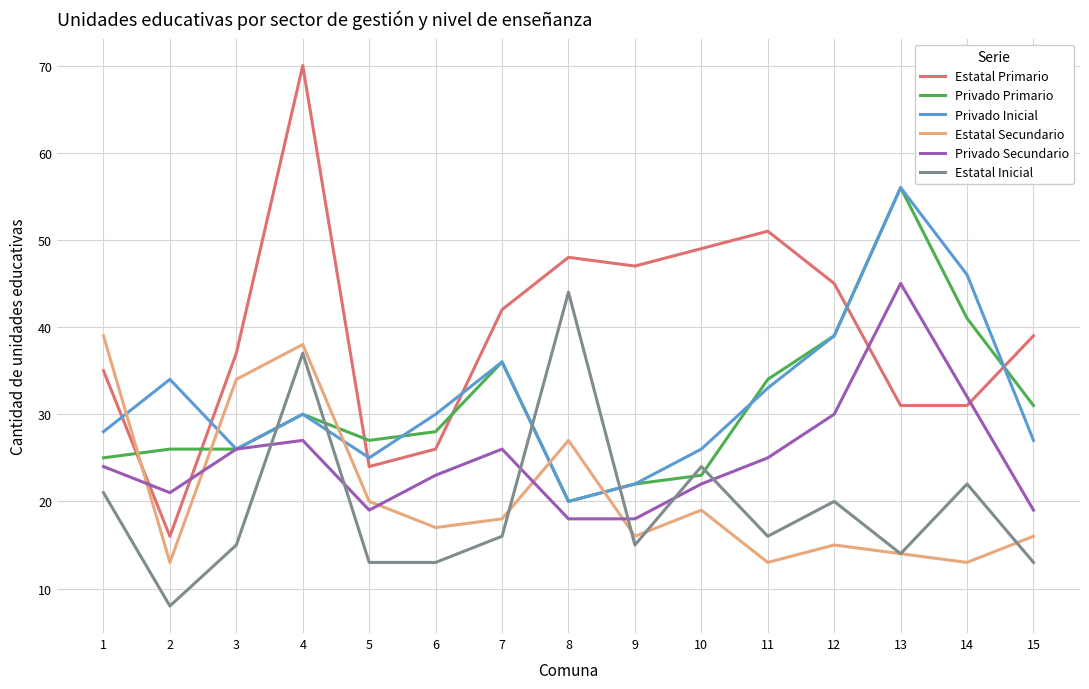

True or false: Privado Secundario has more than 2 points higher than both neighbors.

True